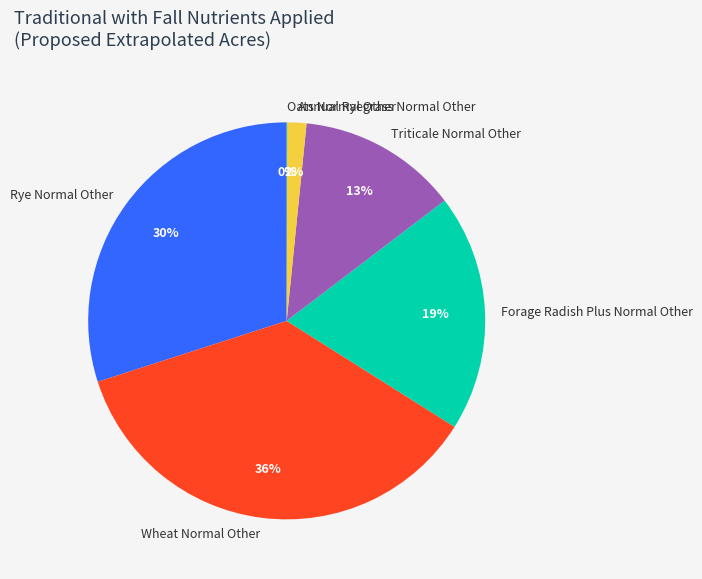

Does Rye Normal Other account for over 50% of the chart?

No